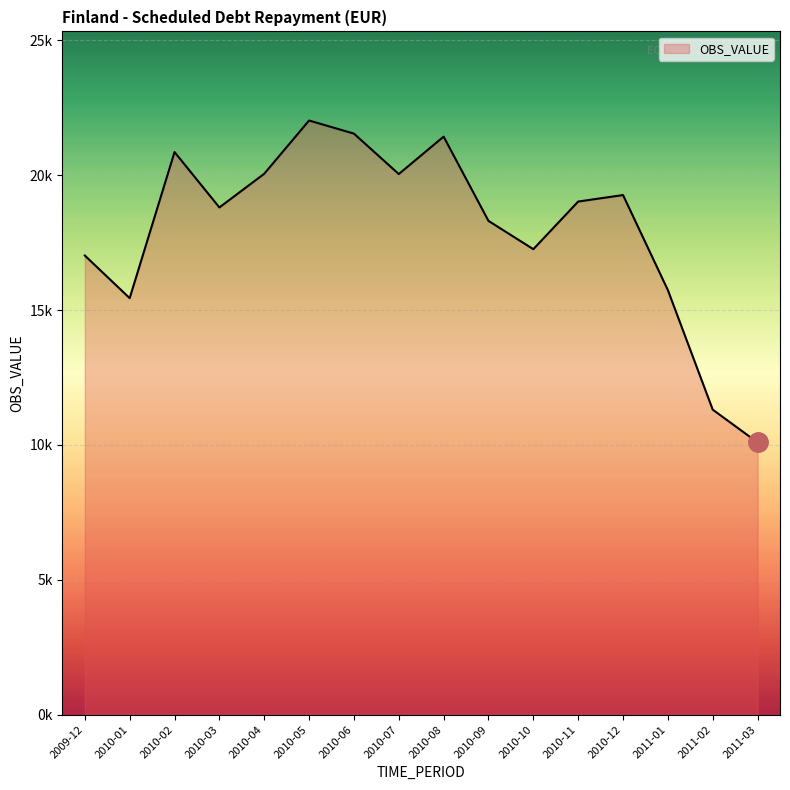

Where is the first local maximum?

2010-02